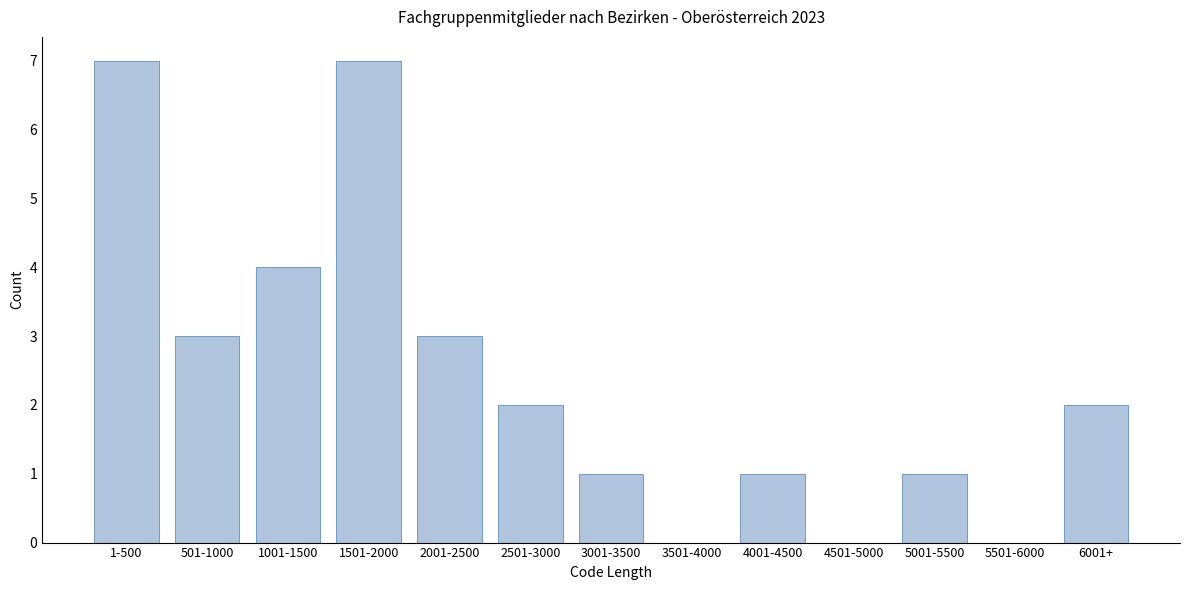

Reading right to left, list all the values displayed in this chart.

6001+=2	5501-6000=0	5001-5500=1	4501-5000=0	4001-4500=1	3501-4000=0	3001-3500=1	2501-3000=2	2001-2500=3	1501-2000=7	1001-1500=4	501-1000=3	1-500=7